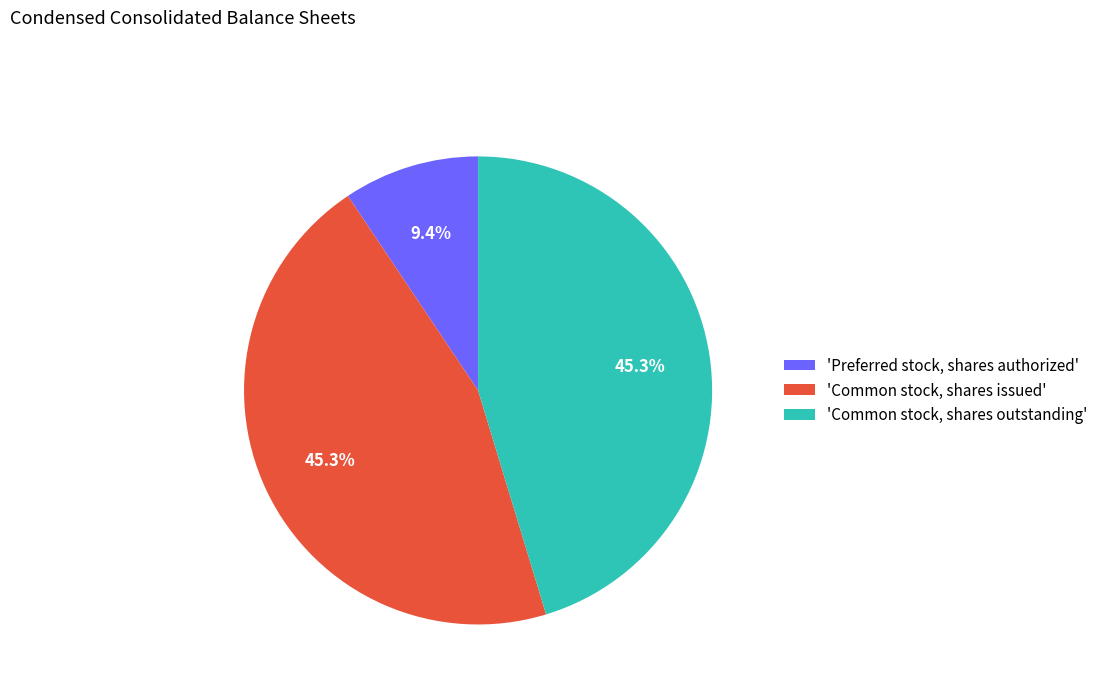

To the nearest percent, what is the difference between the largest and smallest slice percentages?

36%